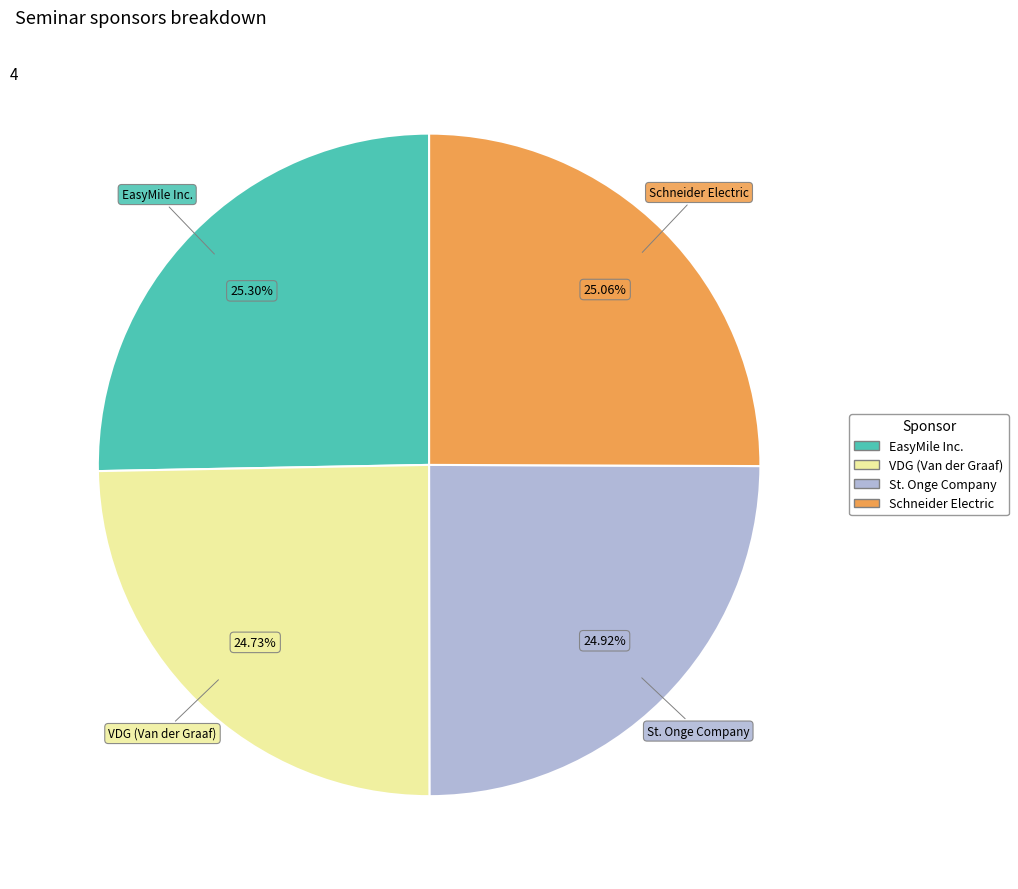

To the nearest percent, what is the difference between the largest and smallest slice percentages?

1%